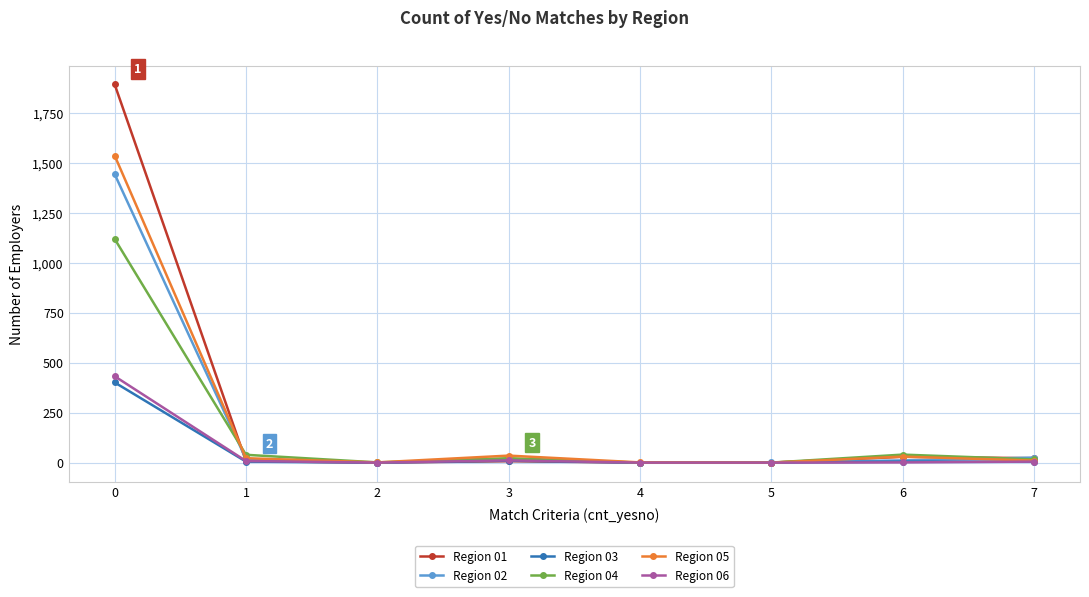

What is the value of the Region 03 point at the 4th from the left?

9